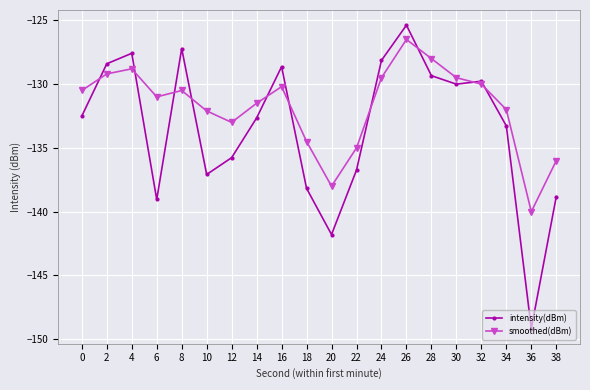

True or false: intensity(dBm) has a value of -215.8 at 6.

False